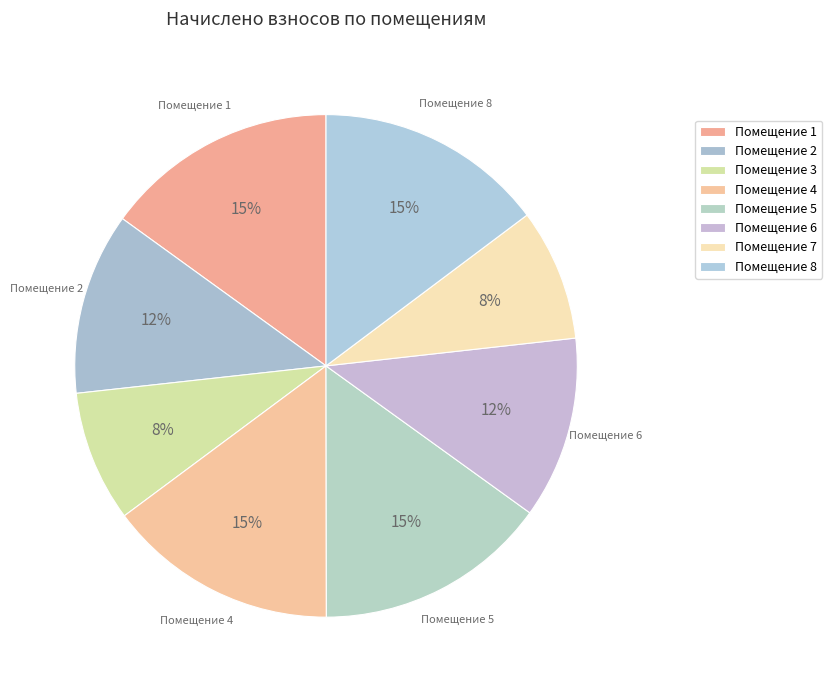

Rank the categories by value from highest to lowest.

1, 5, 4, 8, 6, 2, 7, 3